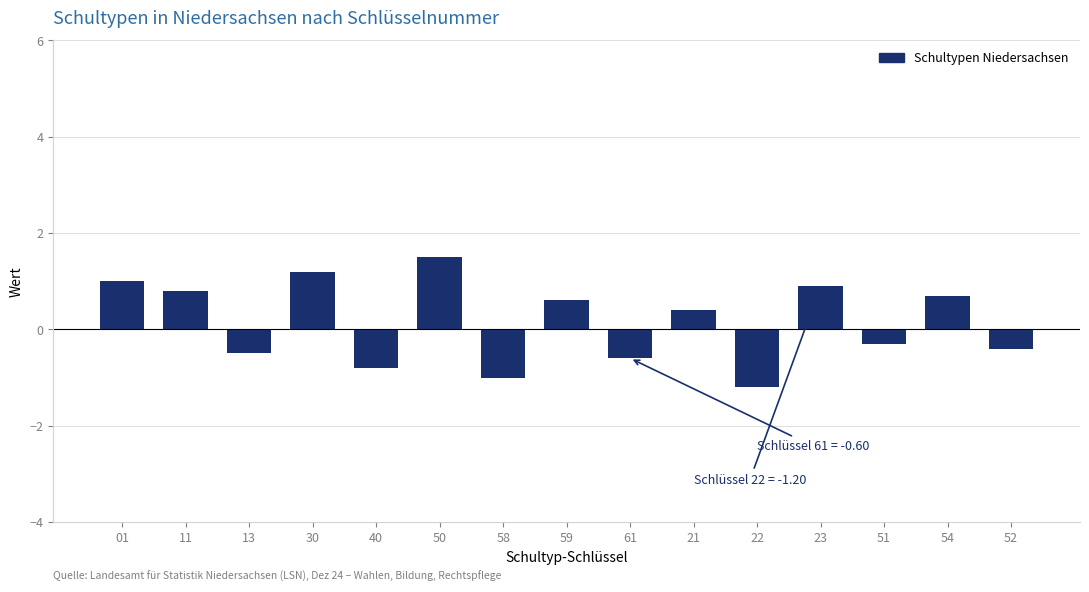

The chart shows a value of 0.5 at 01. True or false?

False